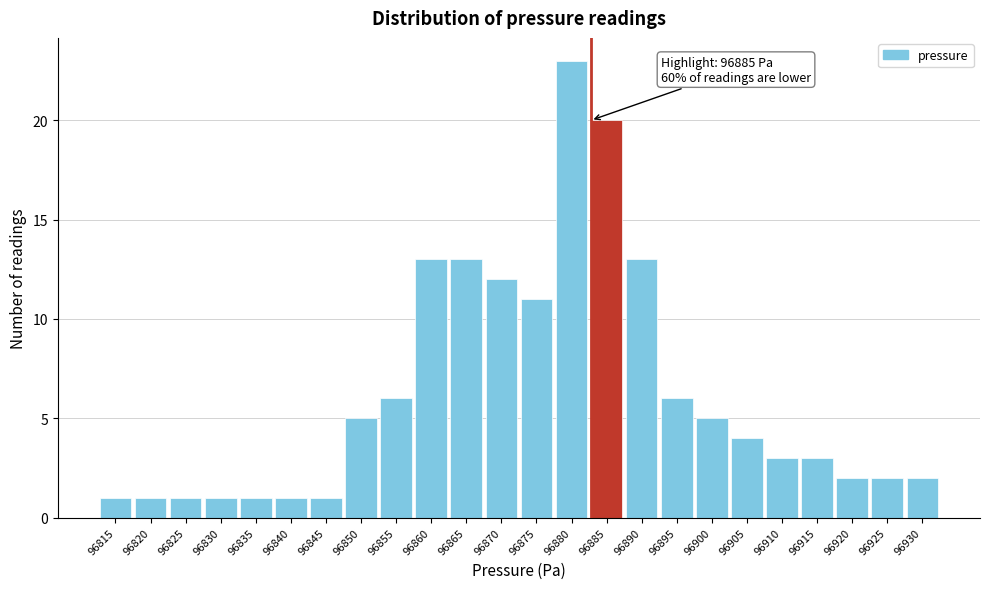

Reading left to right, extract all data points from this chart.

1	1	1	1	1	1	1	5	6	13	13	12	11	23	20	13	6	5	4	3	3	2	2	2